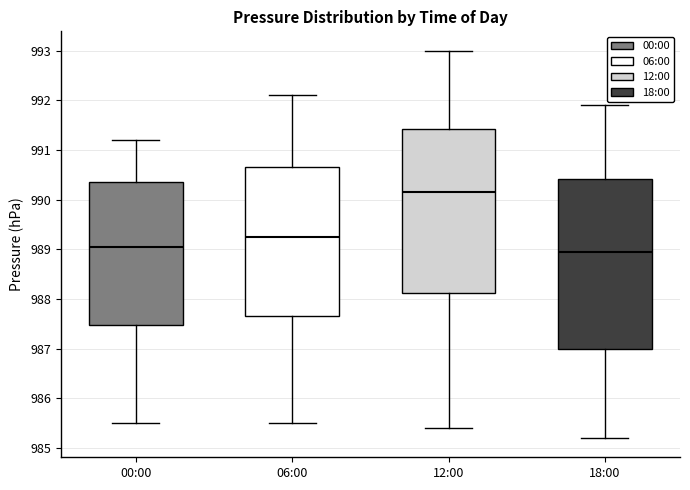

Reading left to right, read every box against the y-axis: the position of its median line, the range the box covers, and the ends of its whiskers. The values are not printed on the chart, so give them approximately, as read against the axis.

00:00: median 989.1, box 987.5 to 990.4, whiskers 985.5 to 991.2
06:00: median 989.3, box 987.7 to 990.7, whiskers 985.5 to 992.1
12:00: median 990.2, box 988.1 to 991.4, whiskers 985.4 to 993.0
18:00: median 989.0, box 987.0 to 990.4, whiskers 985.2 to 991.9